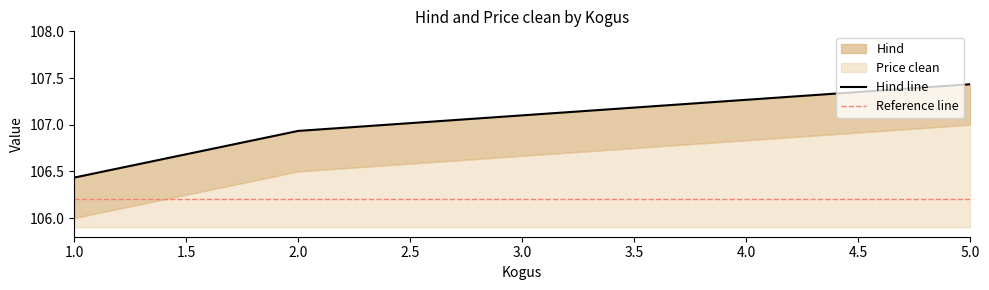

Which has a higher value, 1.0 or 5.0?

5.0